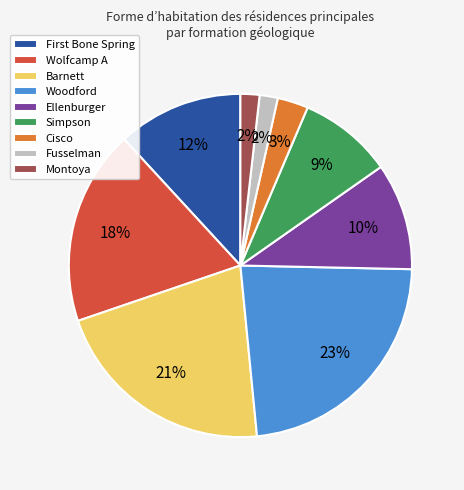

How many segments does this pie chart have?

9